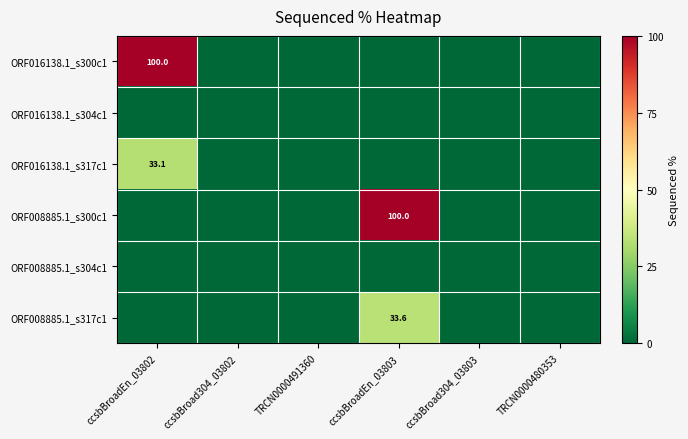

The value of ORF016138.1_s317c1 at ccsbBroadEn_03802 is 11.1. True or false?

False